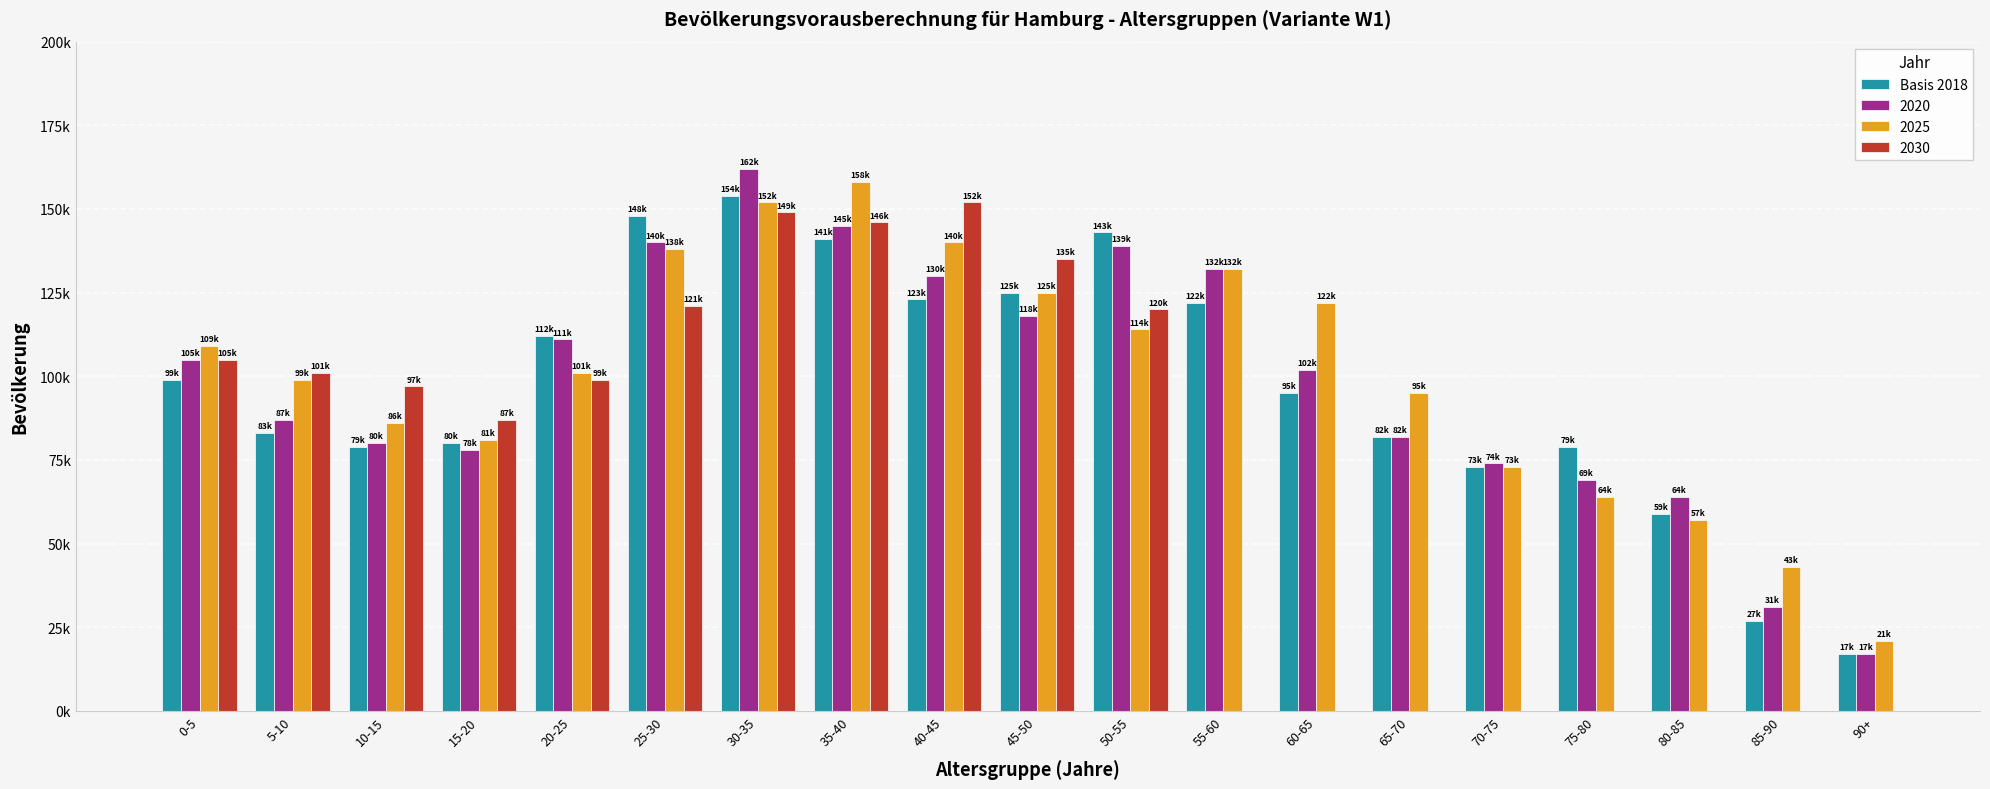

What is the value of the 15th bar from the left?

73000